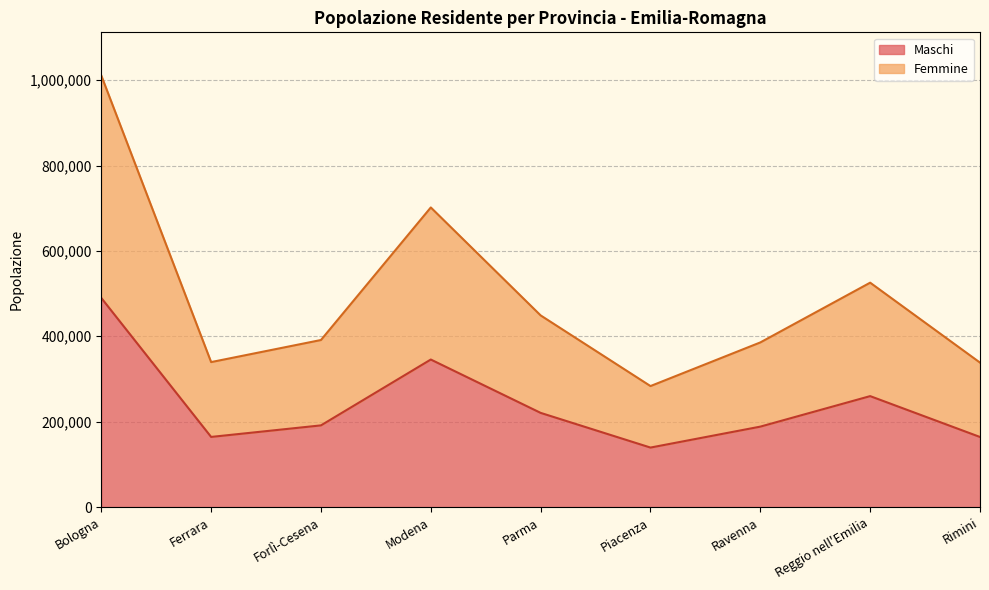

Where is the first local minimum for Maschi?

Ferrara